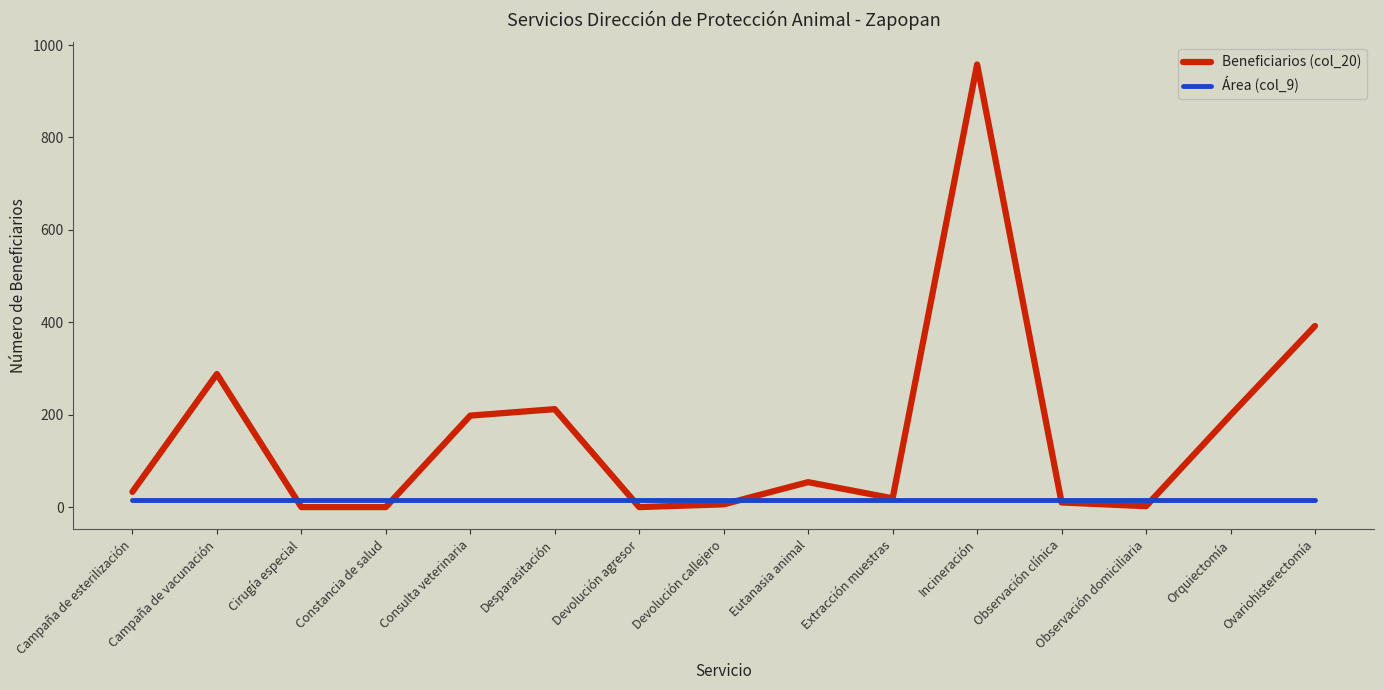

Which series has the largest range (max minus min)?

Beneficiarios (col_20)